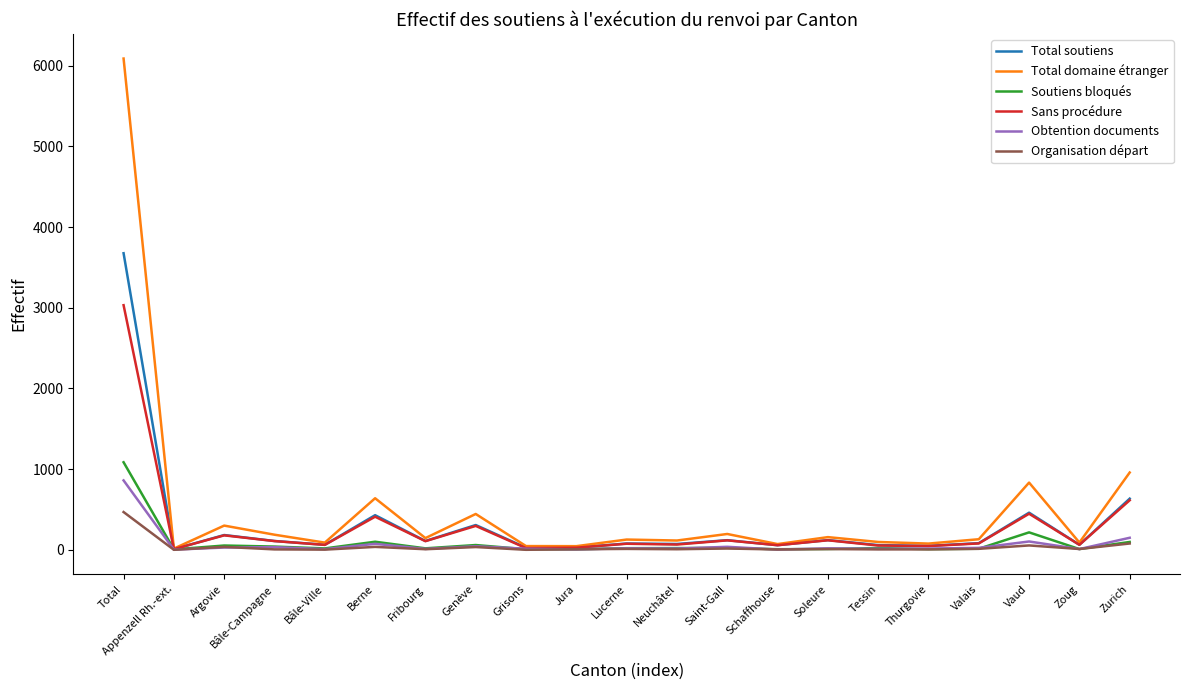

At which category is the sum across all series the highest?

Total